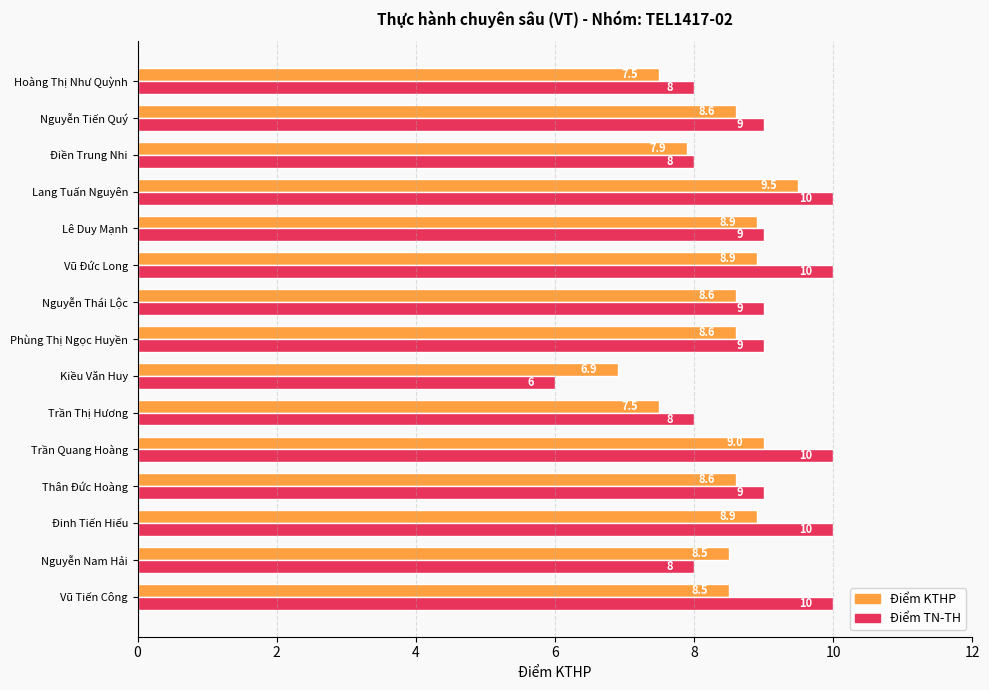

What are all the series names shown in the legend?

Điểm KTHP, Điểm TN-TH